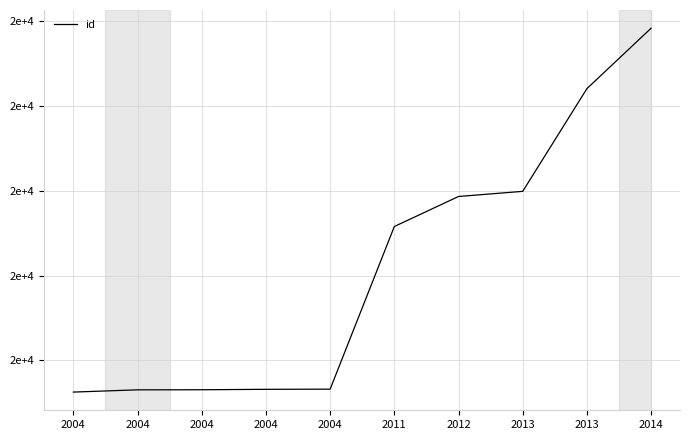

Which label corresponds to the largest value in the chart?

2014